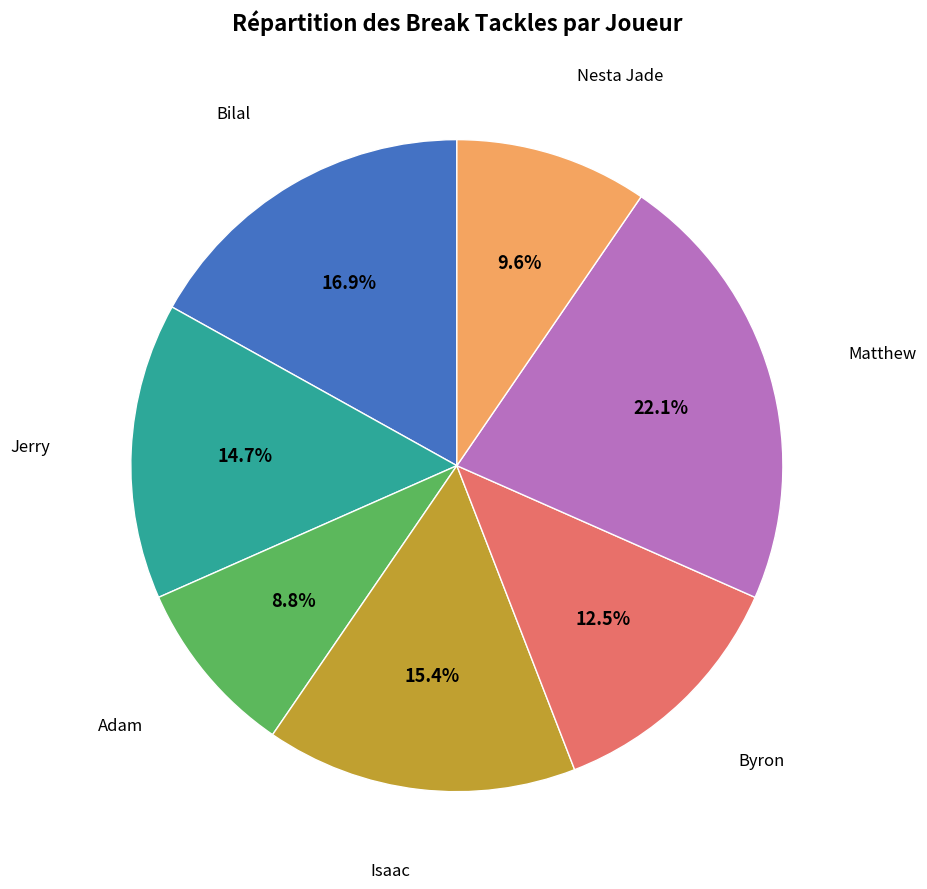

Does any single category account for the majority?

No